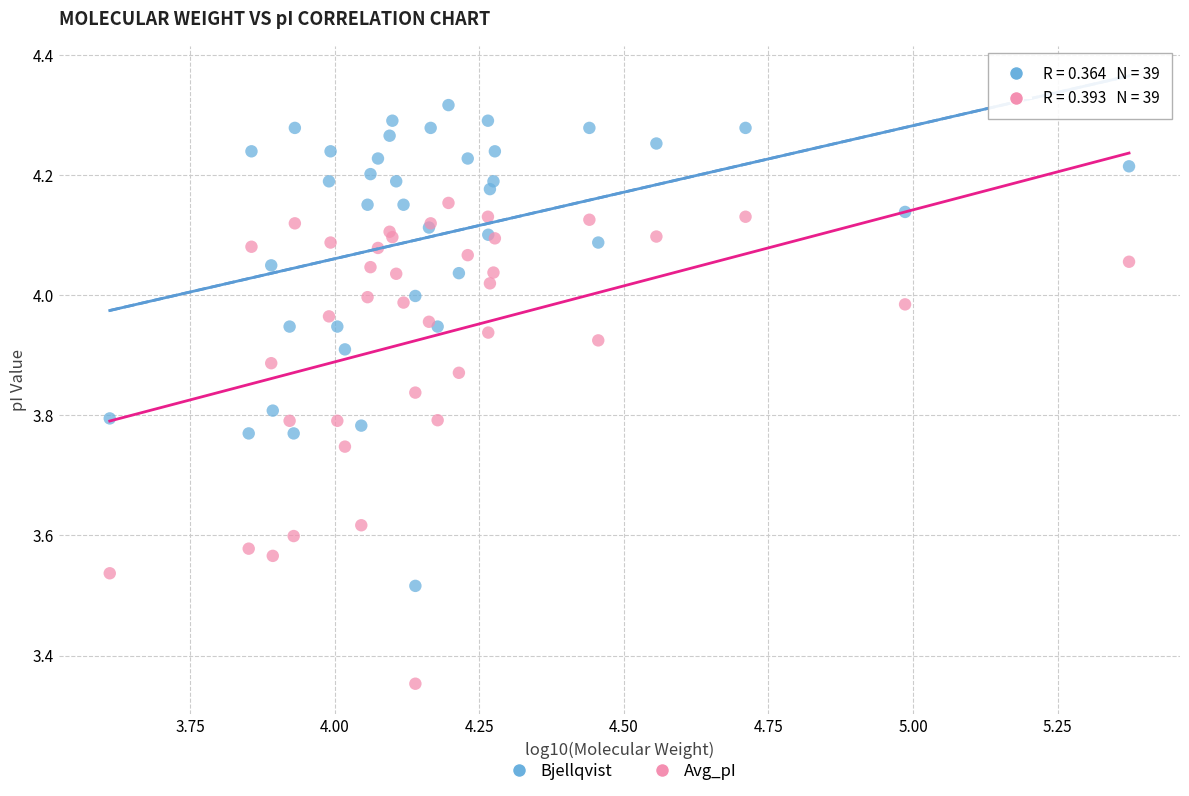

Which series contains the highest Y value?

Bjellqvist